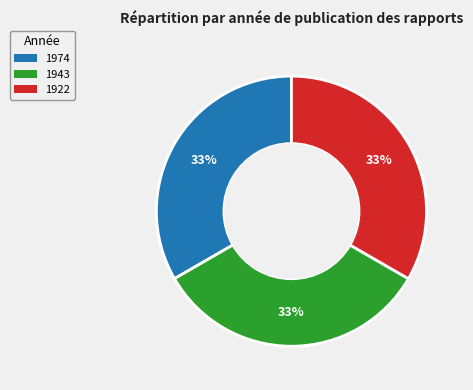

Do 1922 and 1943 together represent more than half of the pie?

Yes